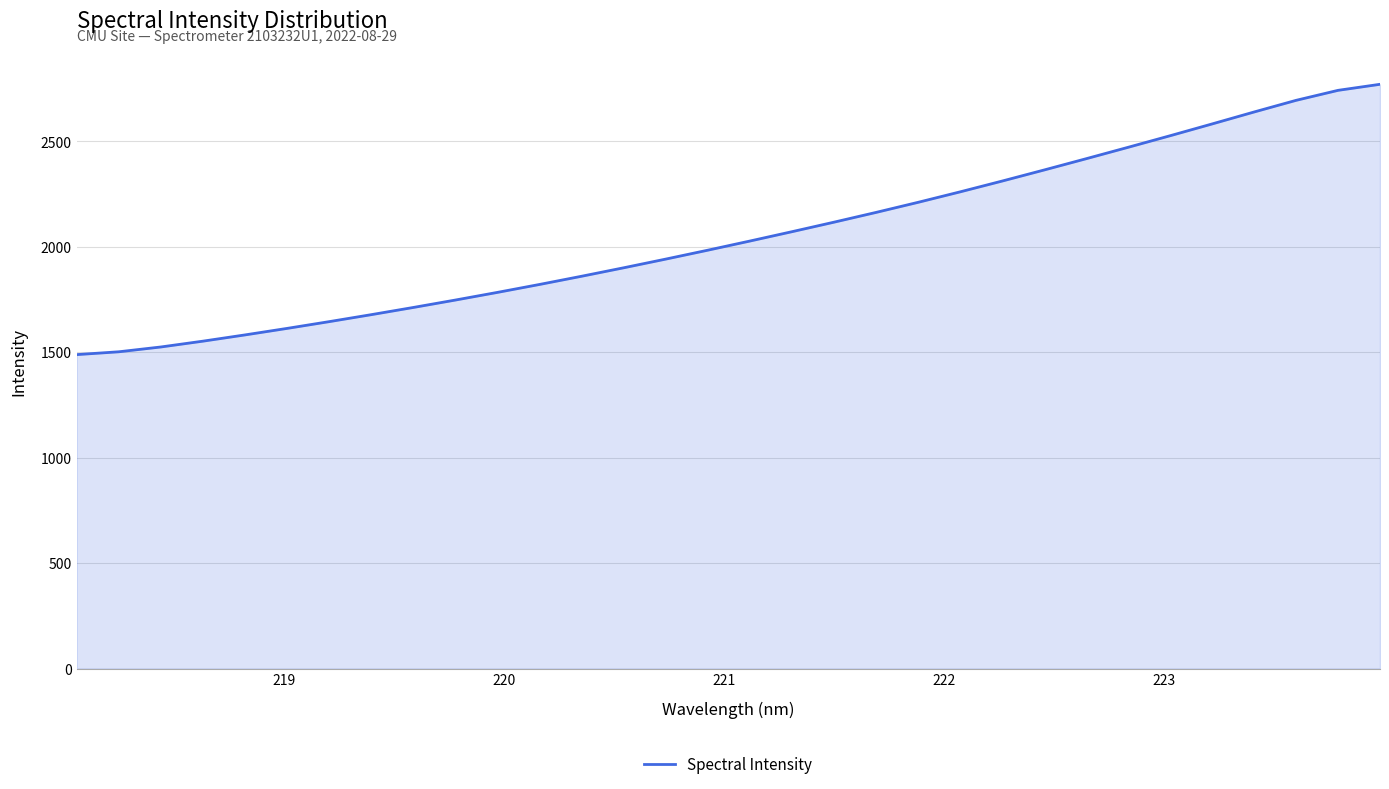

What is the difference between the maximum and minimum values?

1282.2